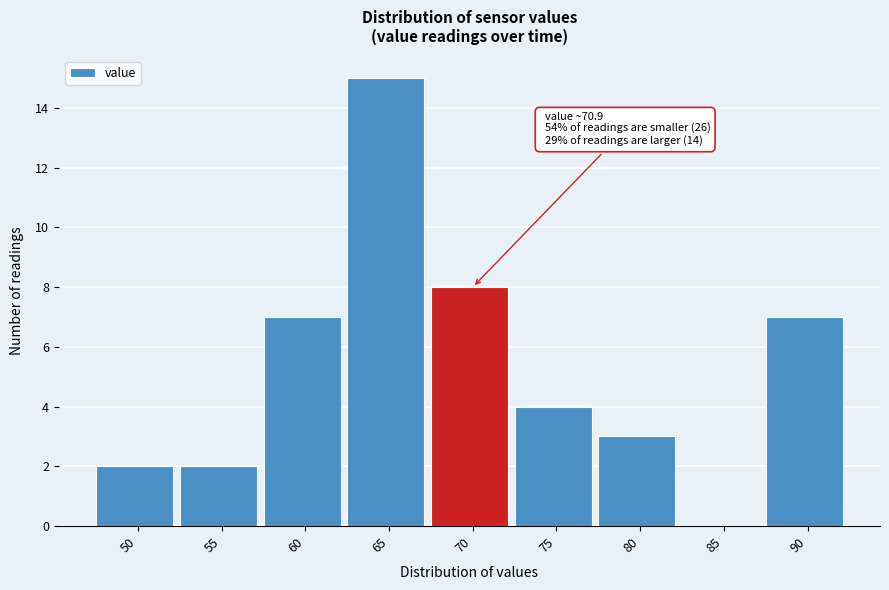

Reading left to right, list all the values displayed in this chart.

50=2	55=2	60=7	65=15	70=8	75=4	80=3	85=0	90=7